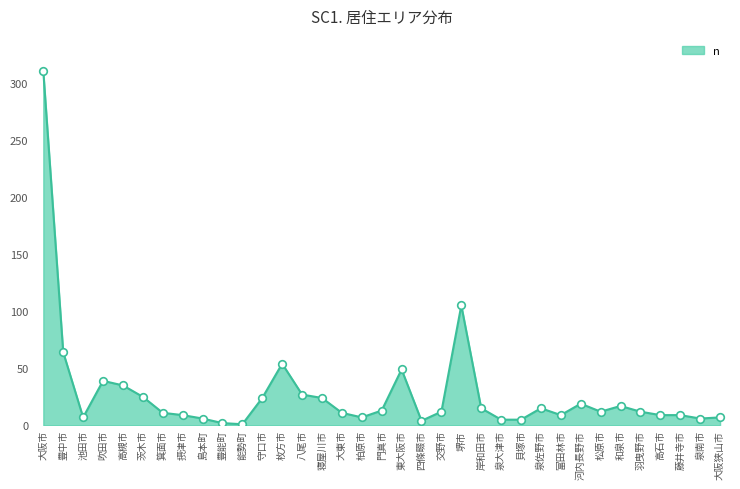

What is the change in value from 泉佐野市 to 大阪狭山市?

-8